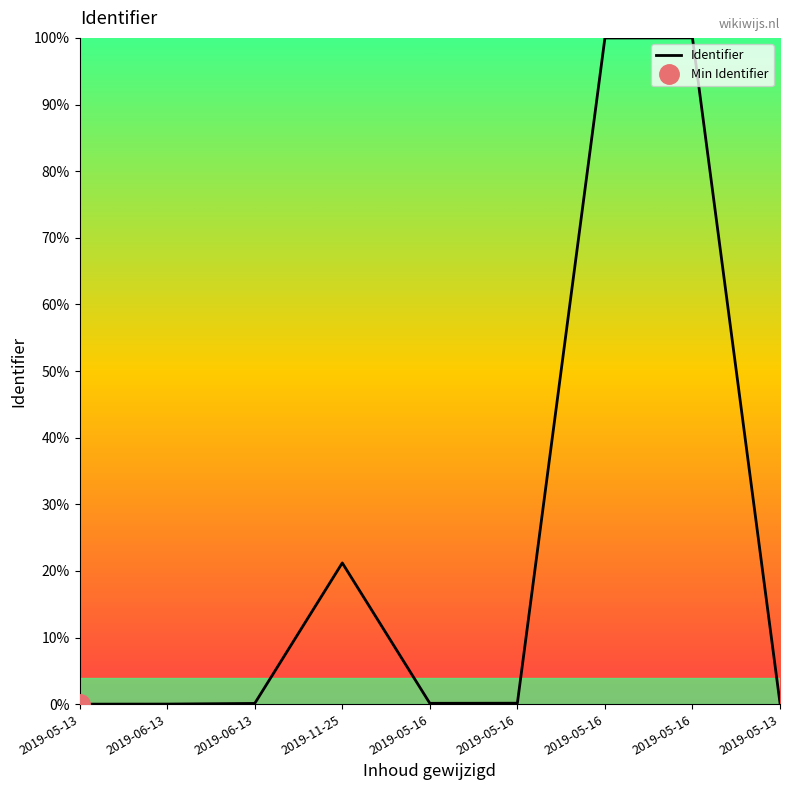

What is the label of the 4th point from the right?

2019-05-16